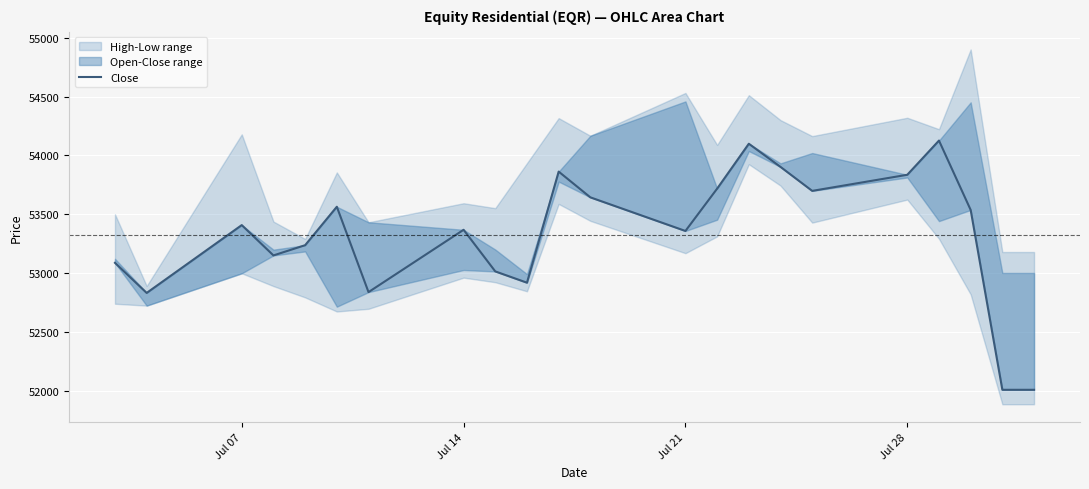

Does the chart display data point markers on the line(s)?

No